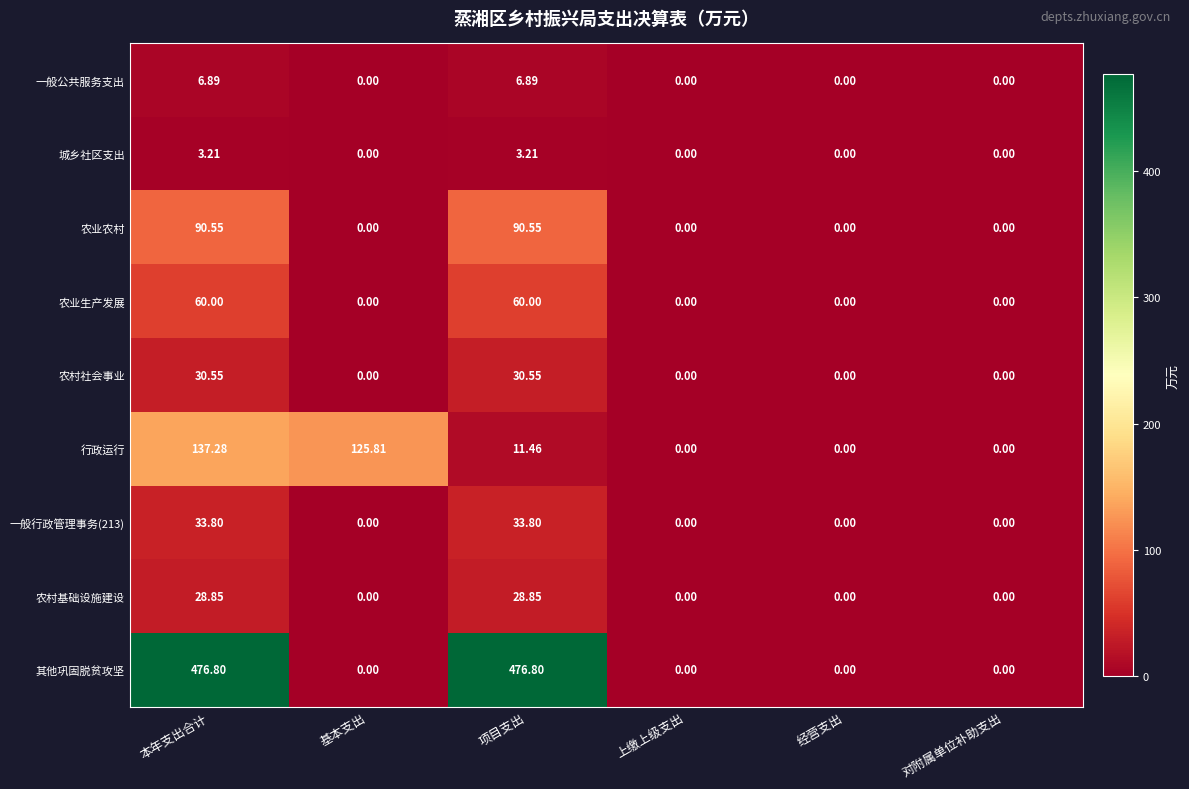

Is the value of 农村基础设施建设 at 基本支出 greater than the value of 其他巩固脱贫攻坚 at 项目支出?

No